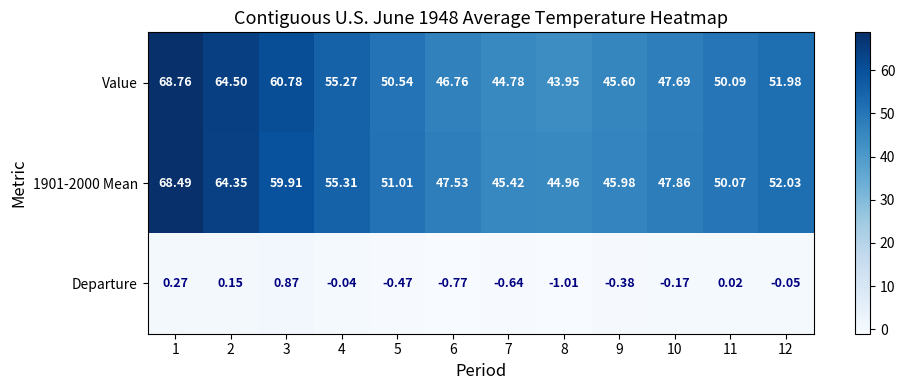

At 9, list the series in order from largest to smallest.

1901-2000 Mean, Value, Departure